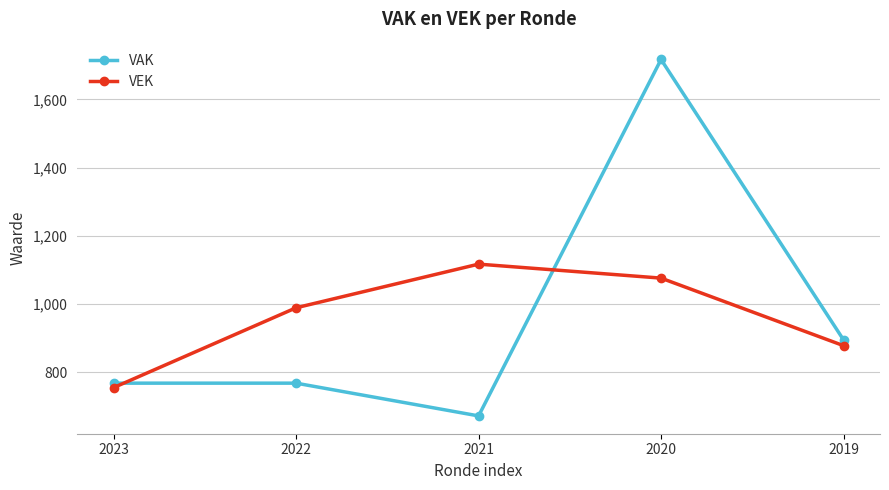

Is this an area chart (filled region under the line)?

No